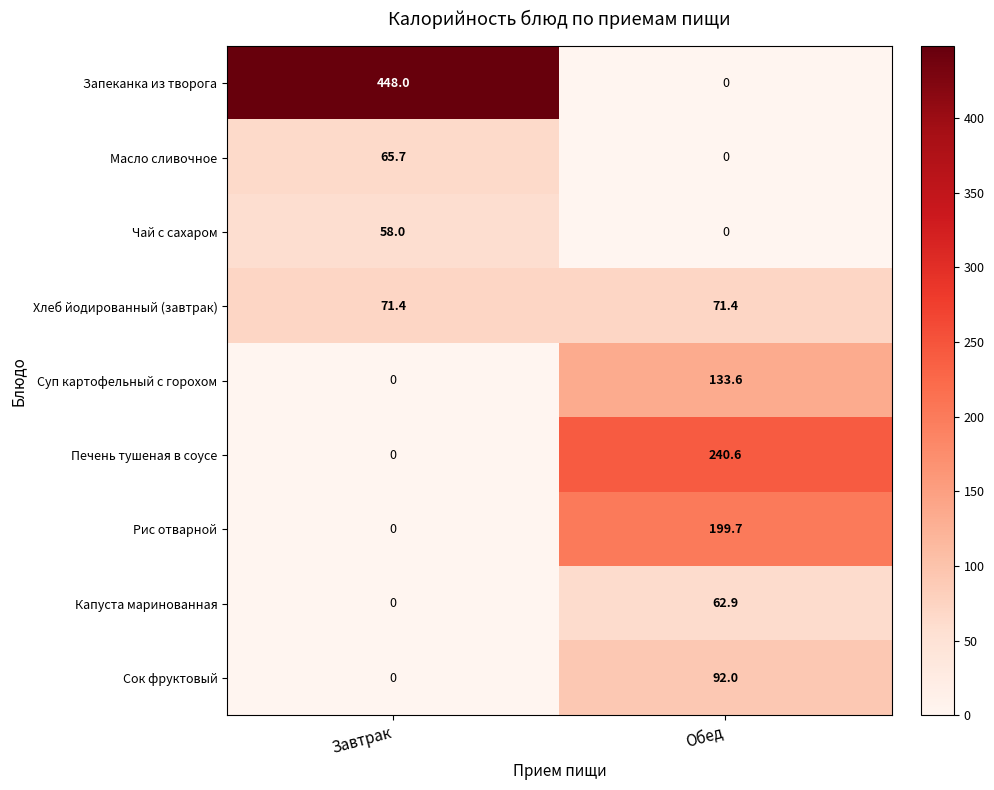

Which category has the highest value across all series?

Завтрак